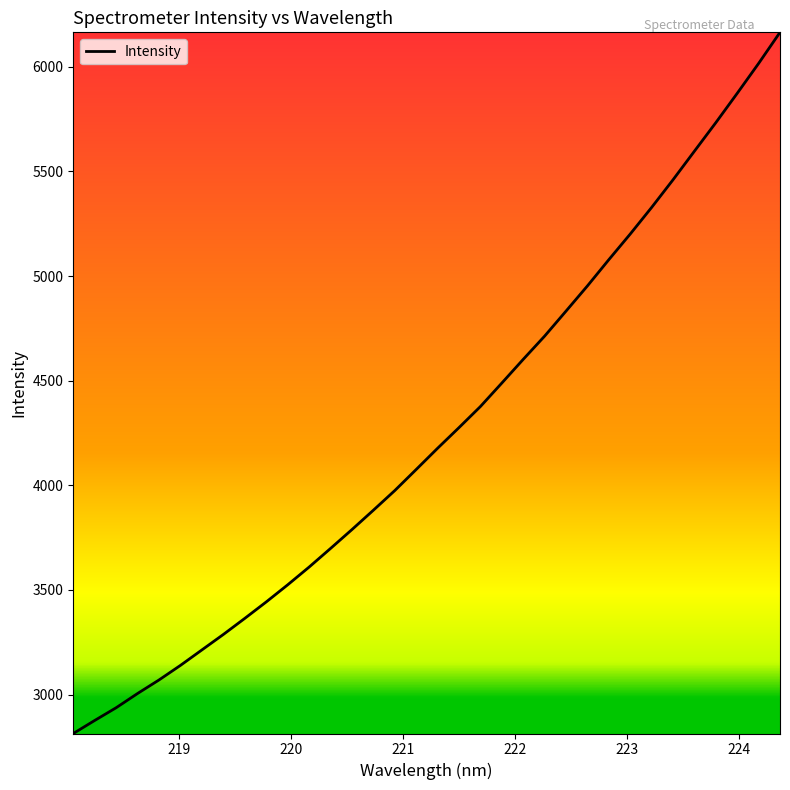

What is the difference between the maximum and minimum values?

3350.7